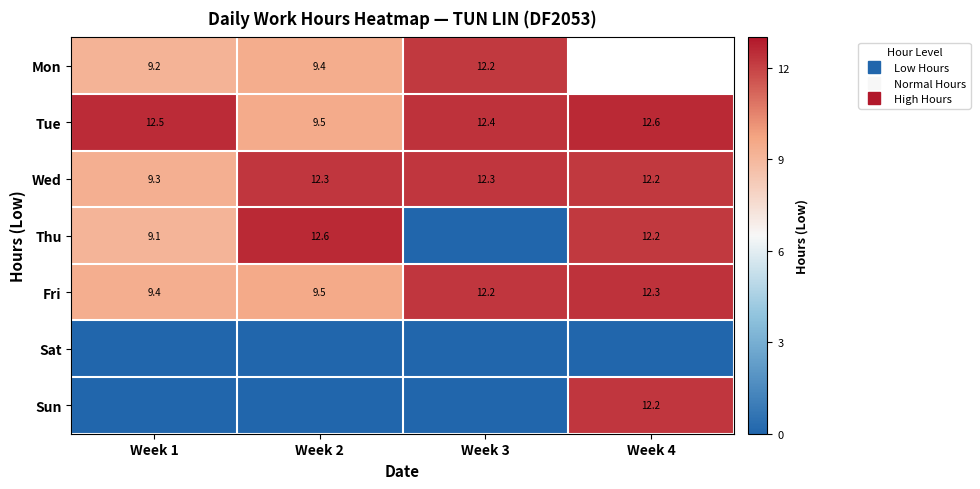

Where is Mon nearest to the value 10?

Week 2